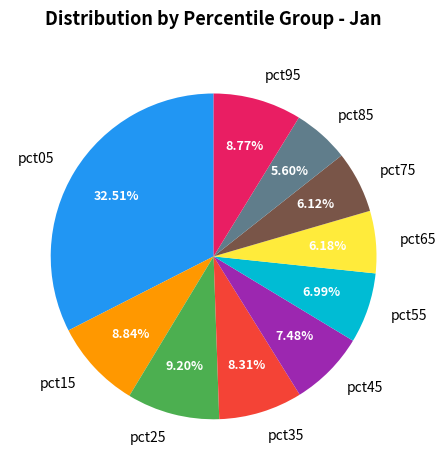

To the nearest percent, what portion does pct45 represent?

7%